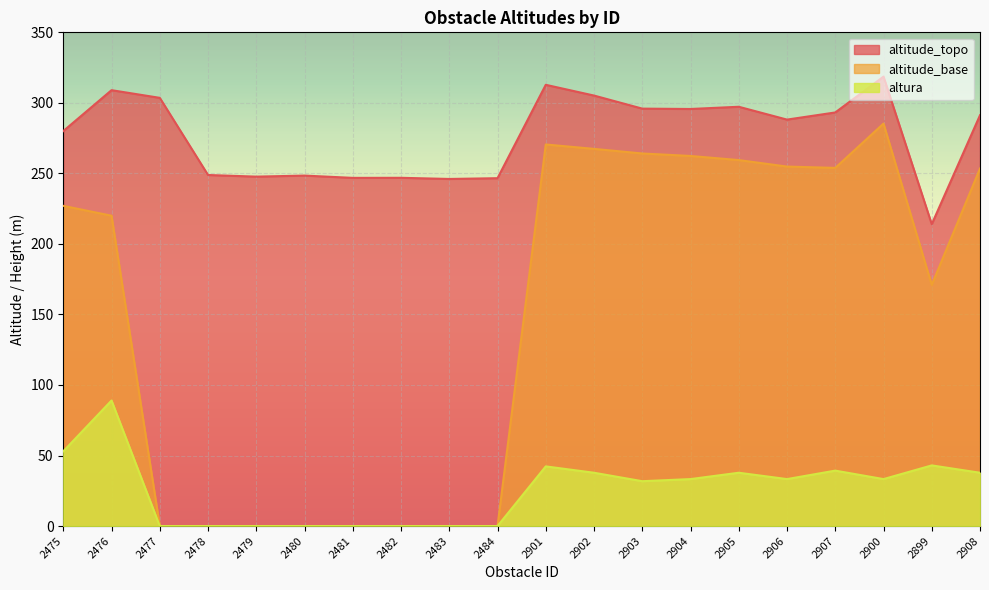

What is the total value across all series at 2476?

618.0